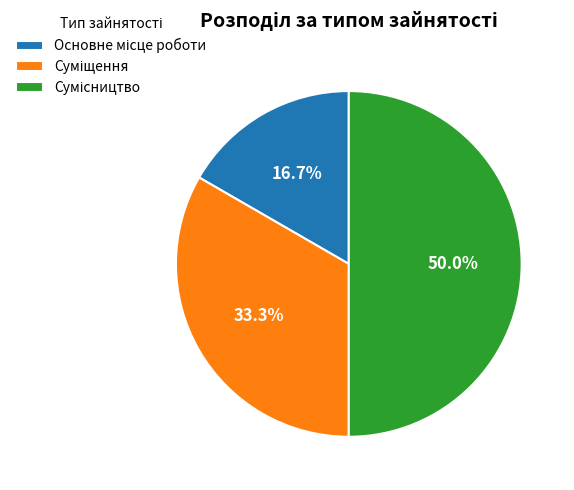

How many segments does this pie chart have?

3